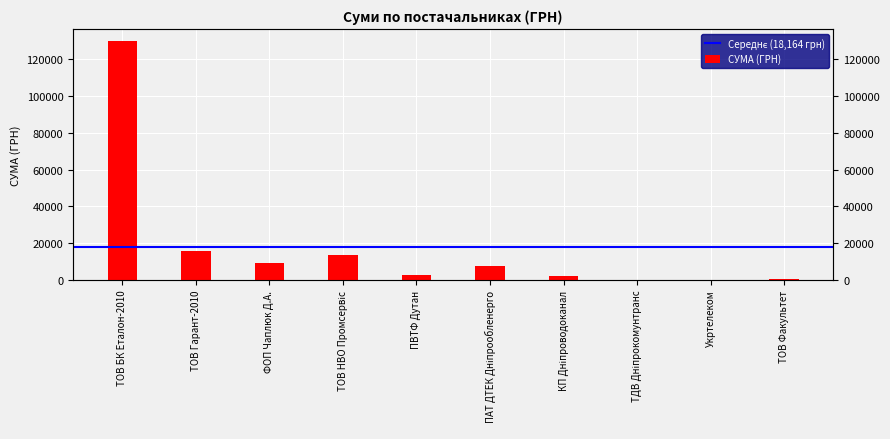

What is the sum of the values at ТОВ НВО Промсервіс and ТОВ Факультет?

14369.0